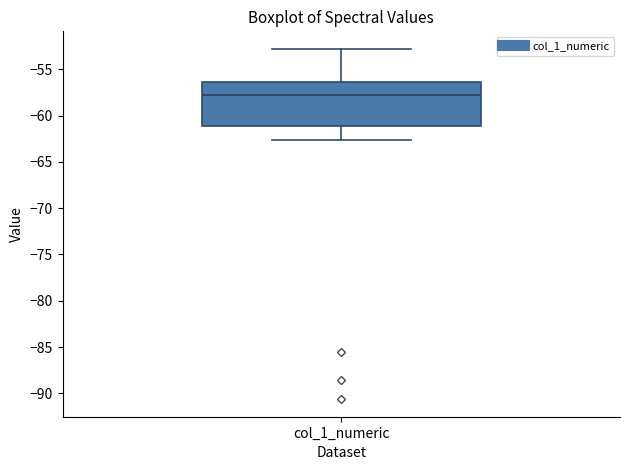

Where does the upper whisker of the box for col_1_numeric end on the y-axis? The values are not printed on the chart, so give them approximately, as read against the axis.

-53.0